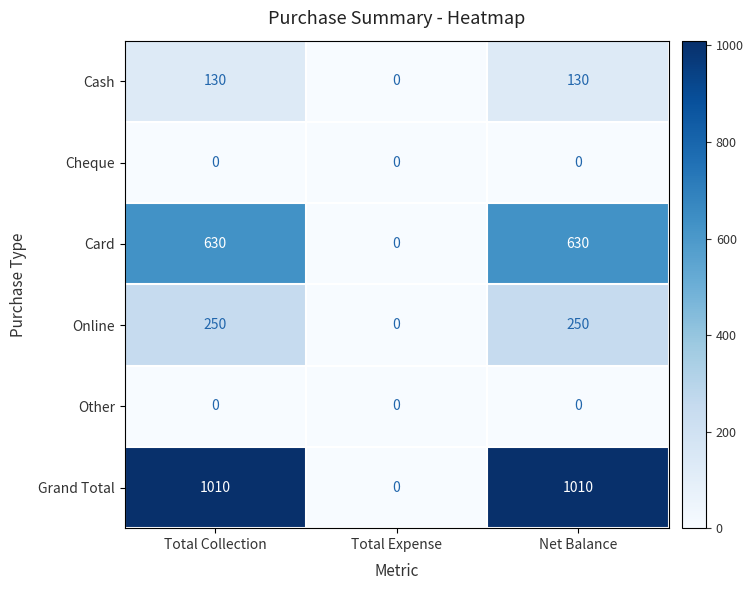

Is the value of Grand Total at Total Collection greater than the value of Cash at Total Expense?

Yes